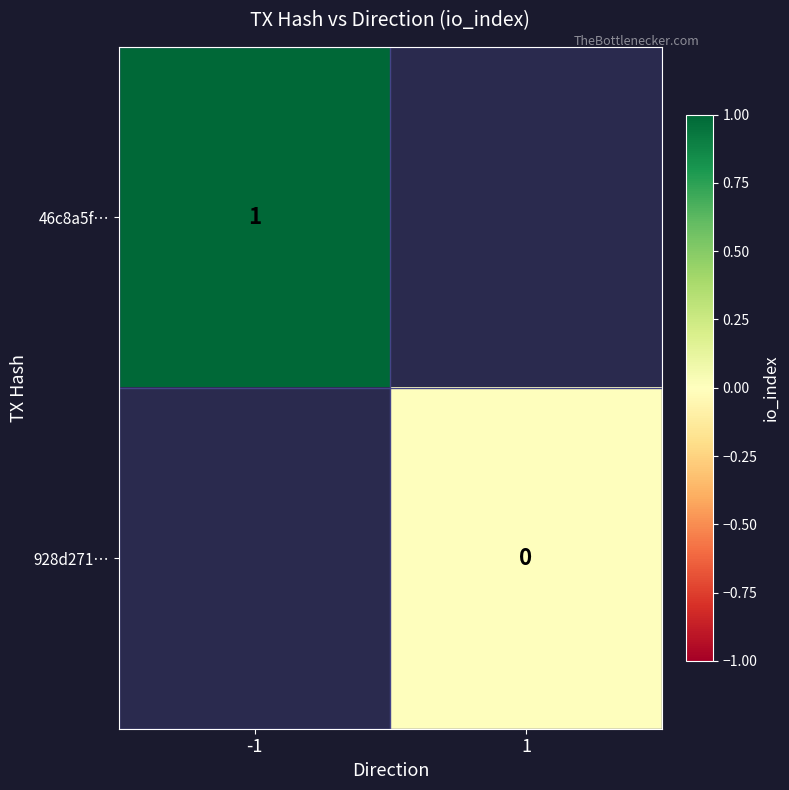

True or false: 46c8a5f… has a value of 1 at -1.

True